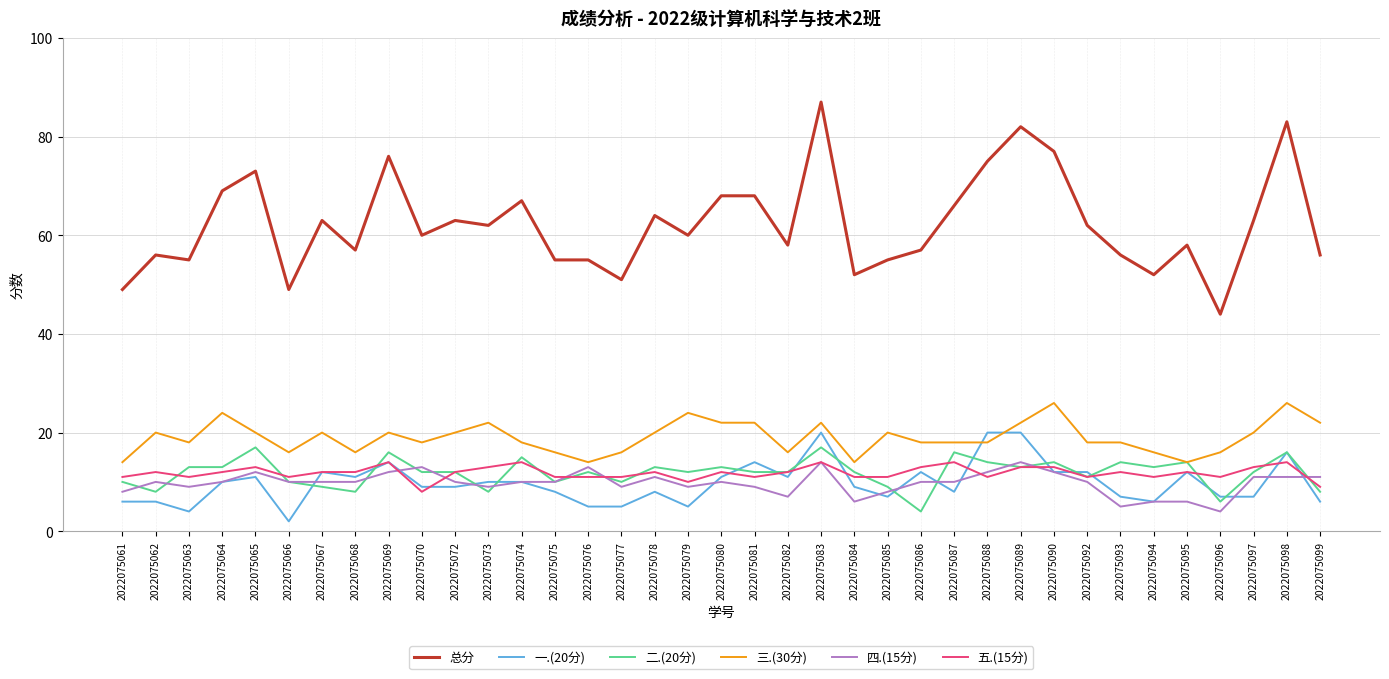

Is the value of 一.(20分) at 2022075080 greater than the value of 总分 at 2022075098?

No